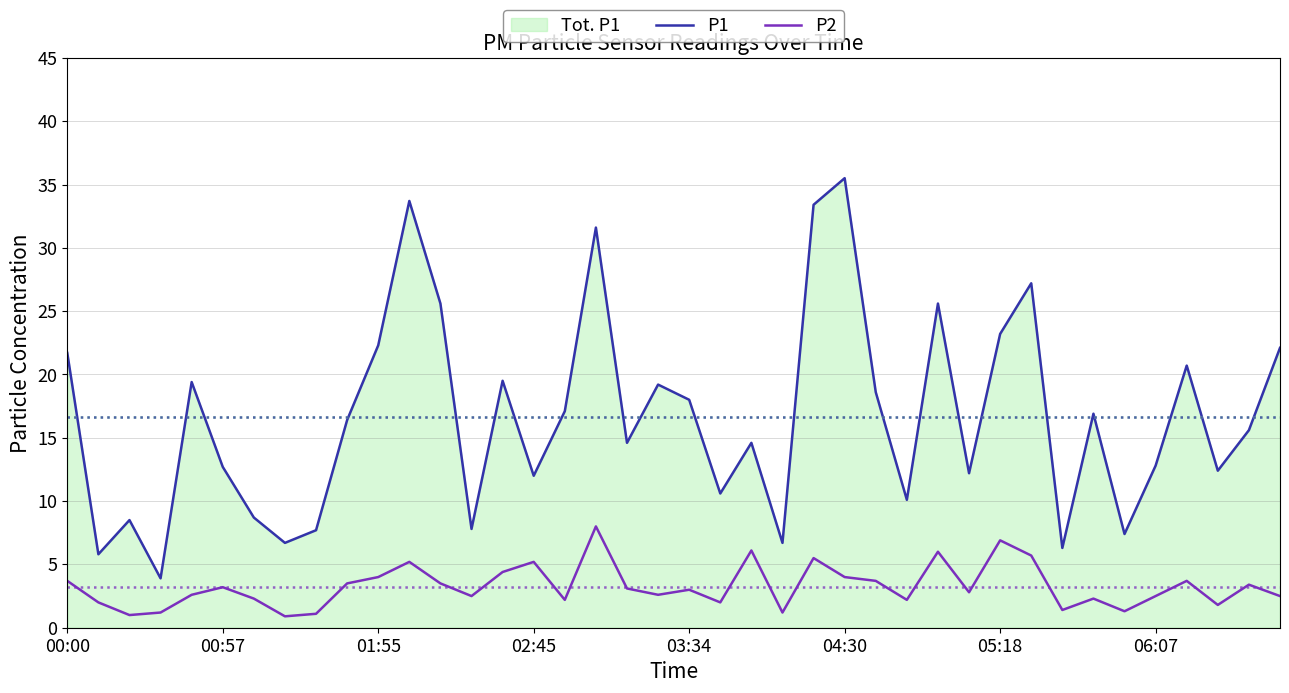

Rank the series at 21 from highest to lowest value.

P1, P2